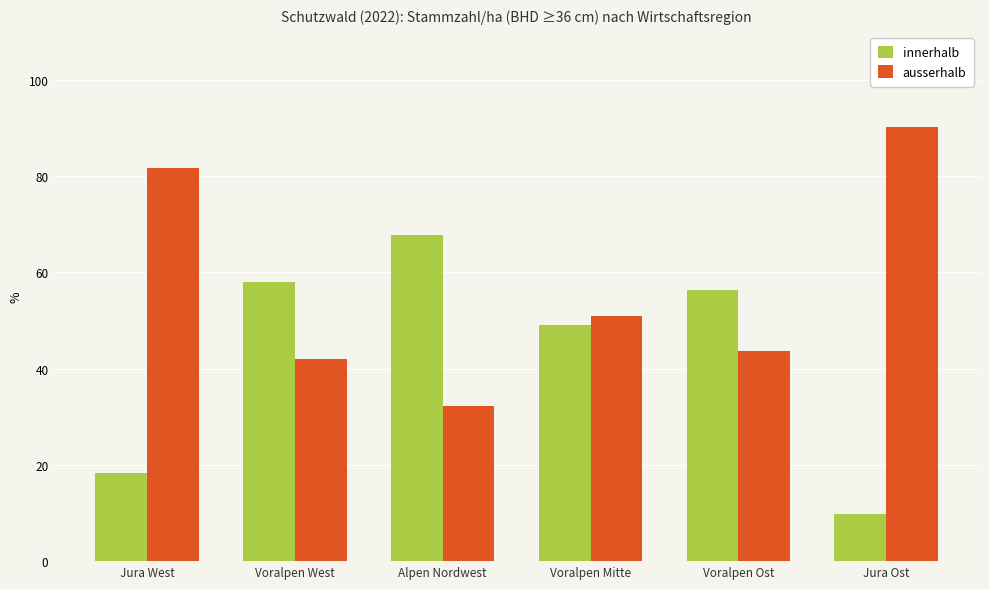

Which series has the largest total across all categories?

ausserhalb